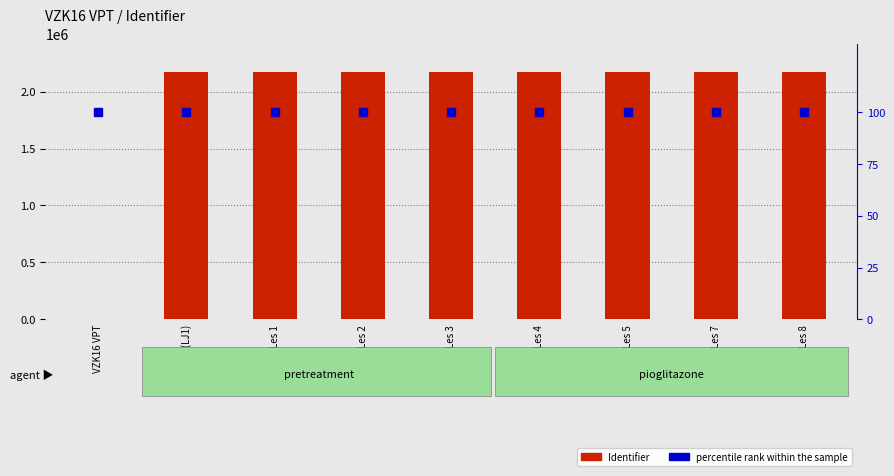

At which category is the sum across all series the highest?

Les 8